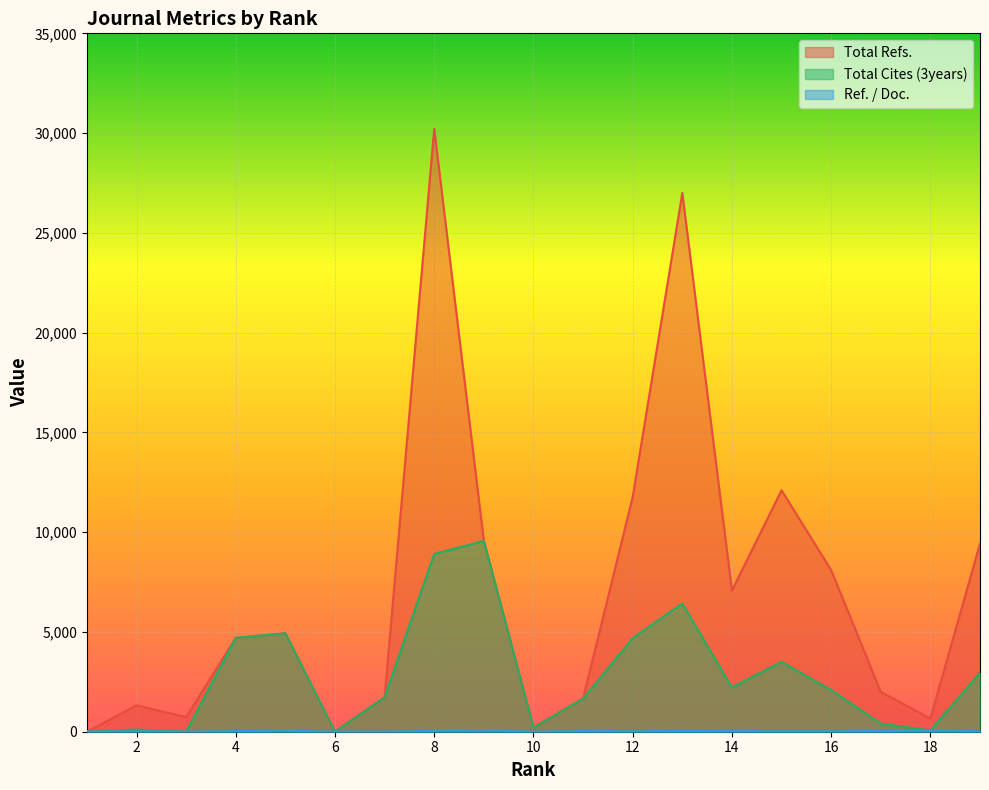

True or false: Ref. / Doc. and Total Refs. cross at least once.

False